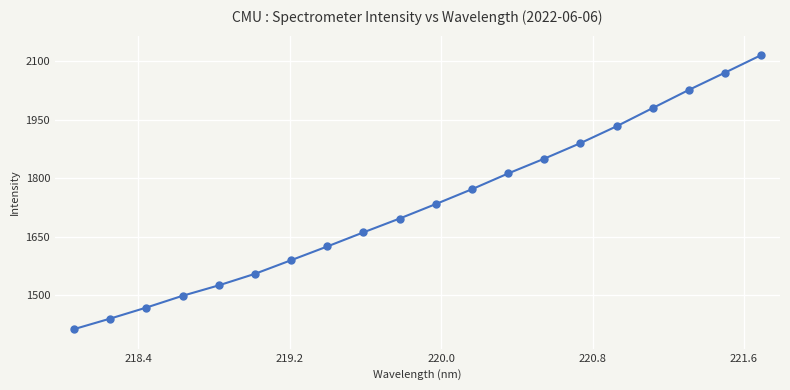

True or false: the data has more than 1 interior local peaks.

False